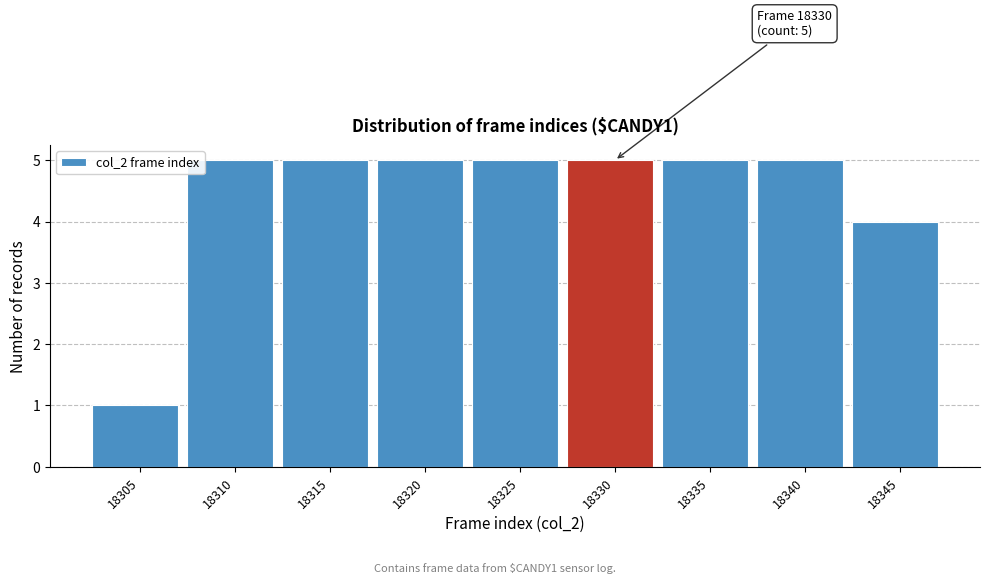

Reading left to right, list all the values displayed in this chart.

1	5	5	5	5	5	5	5	4